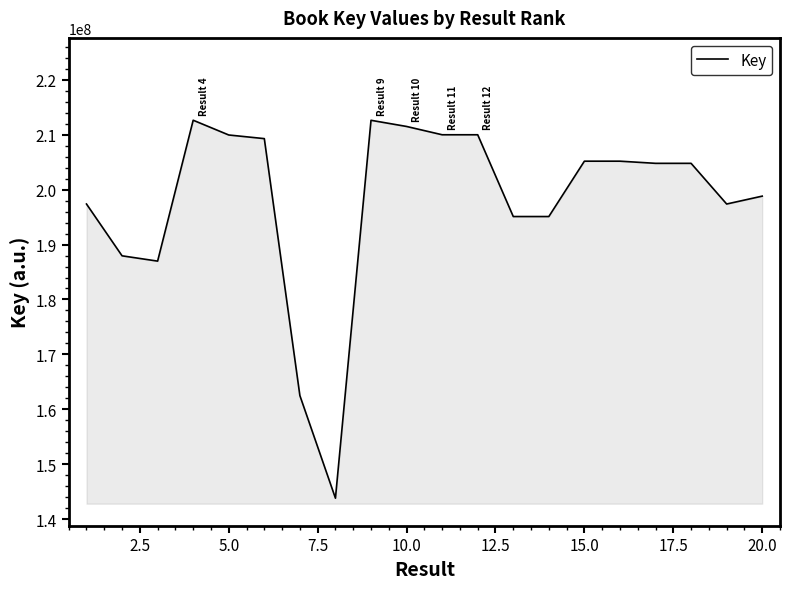

What is the smallest value displayed?

143795640